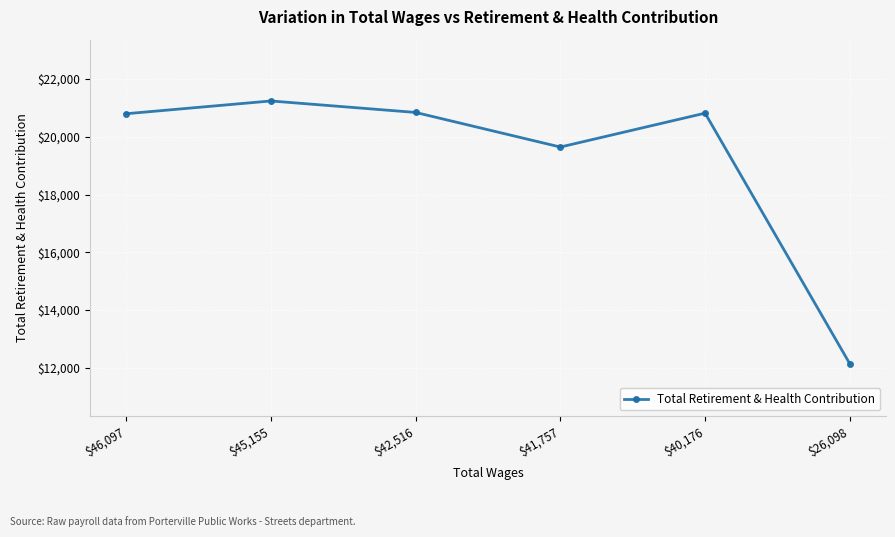

Is it true that the value at $41,757 is 31568?

False